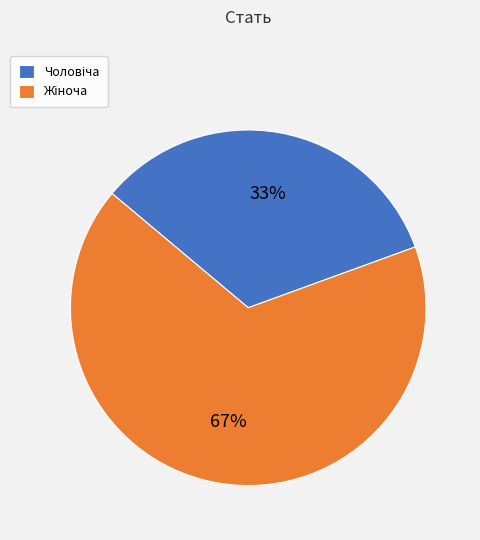

To the nearest percent, what is the average slice percentage?

50%